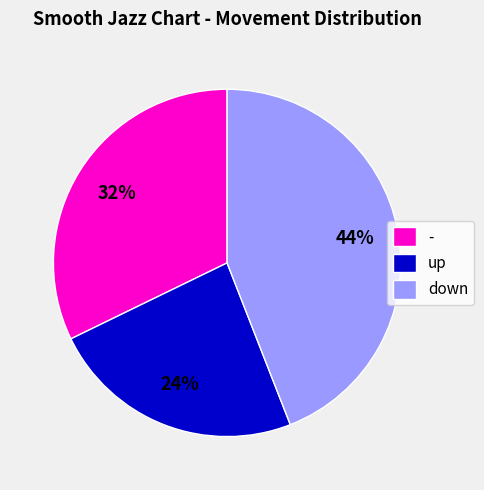

Which slice is the largest?

down